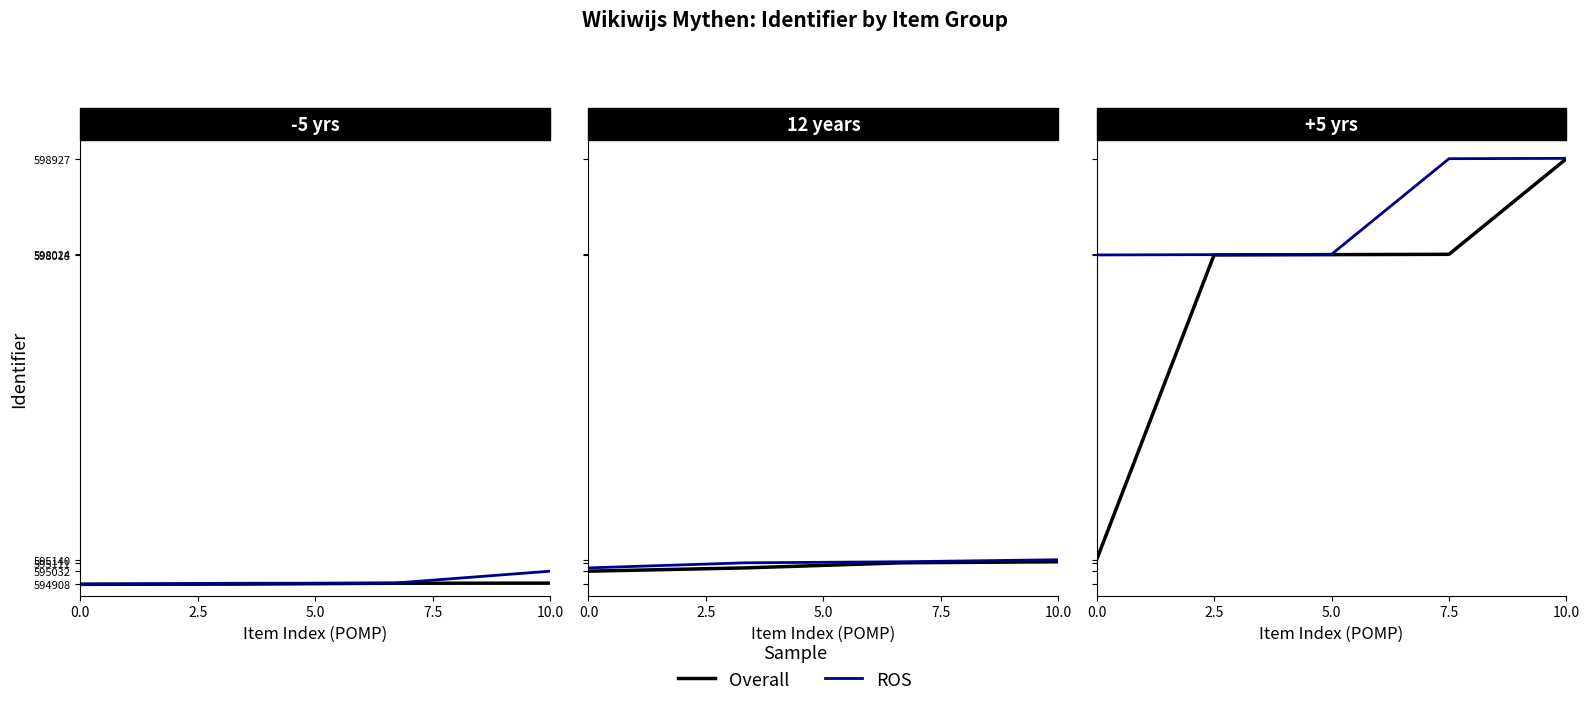

True or false: Overall and ROS intersect in this chart.

False